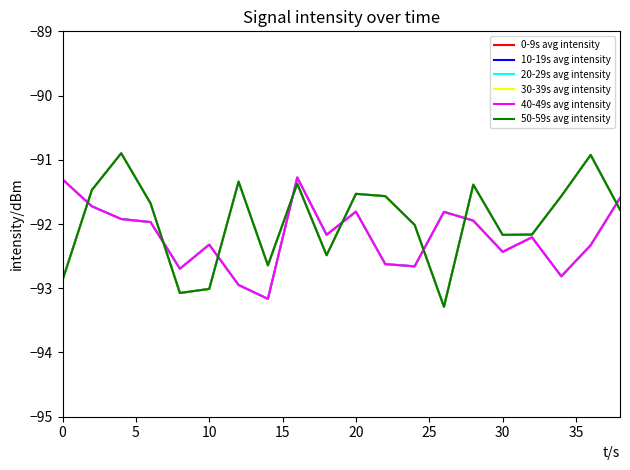

Does the chart have visible grid lines?

No